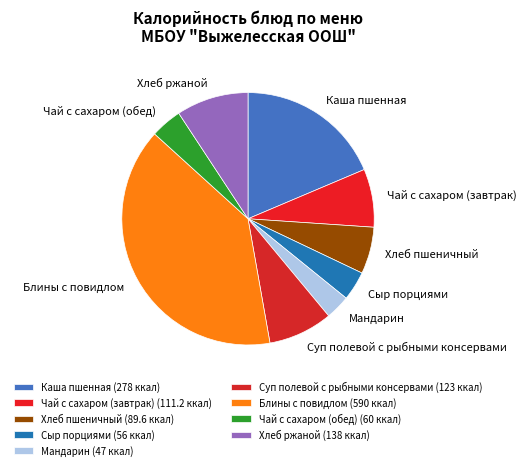

How much of the chart is everything except Суп полевой с рыбными консервами?

91.8%